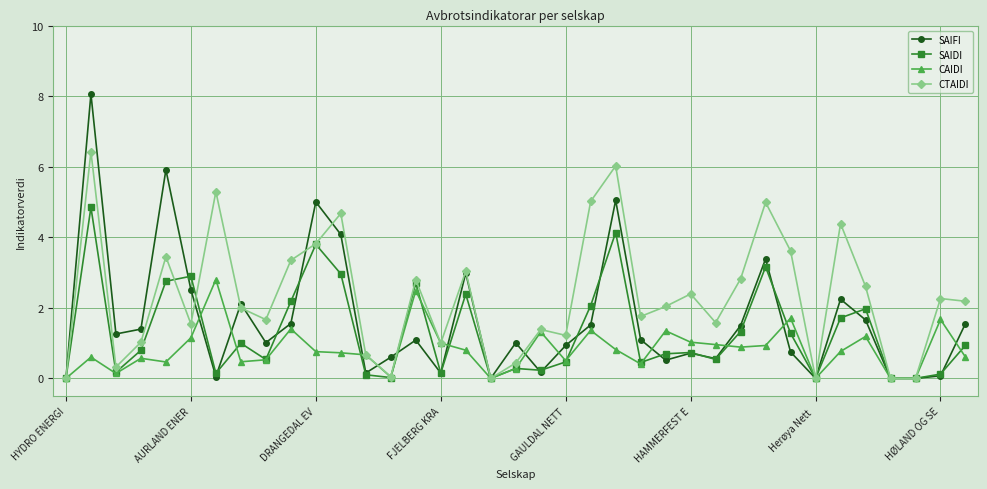

What is the value of the SAIFI point at the 24th from the left?

1.1